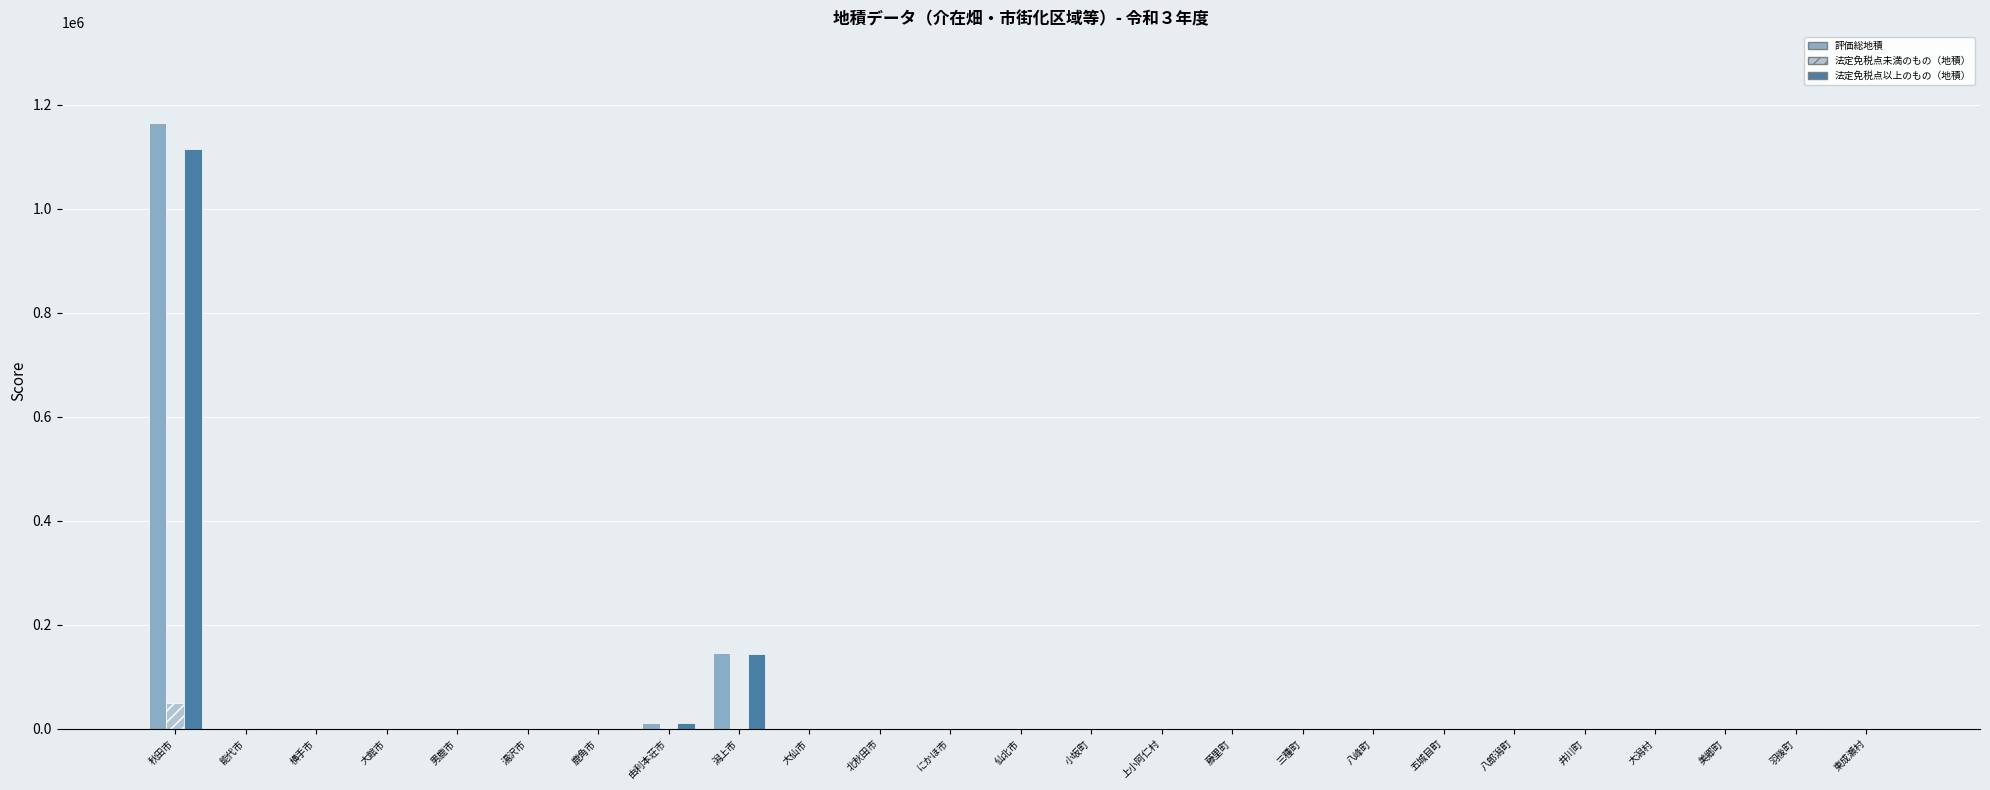

Which series has the widest spread of values?

評価総地積